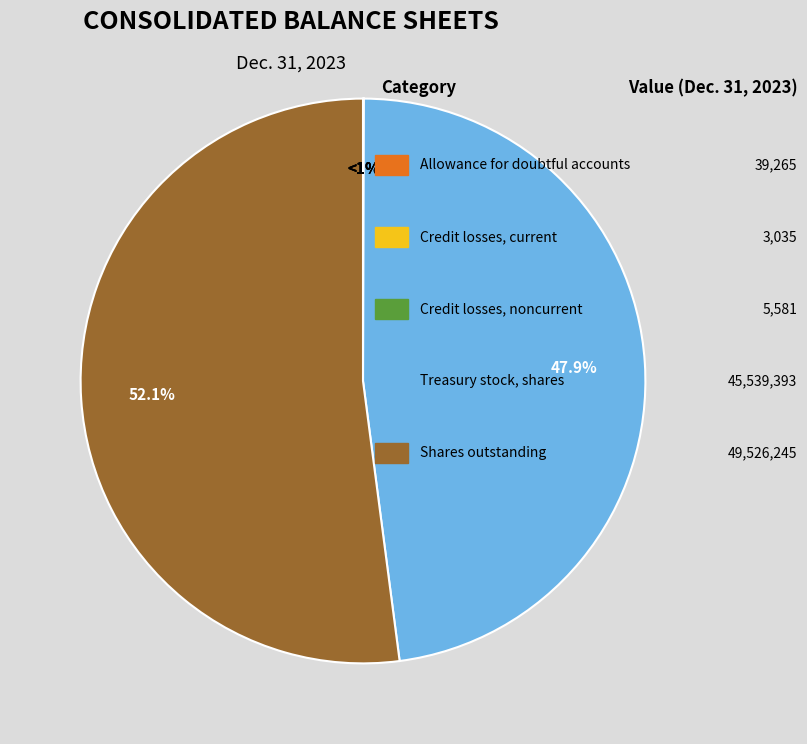

Is it true that Common stock, shares outstanding is 57% of the pie?

False